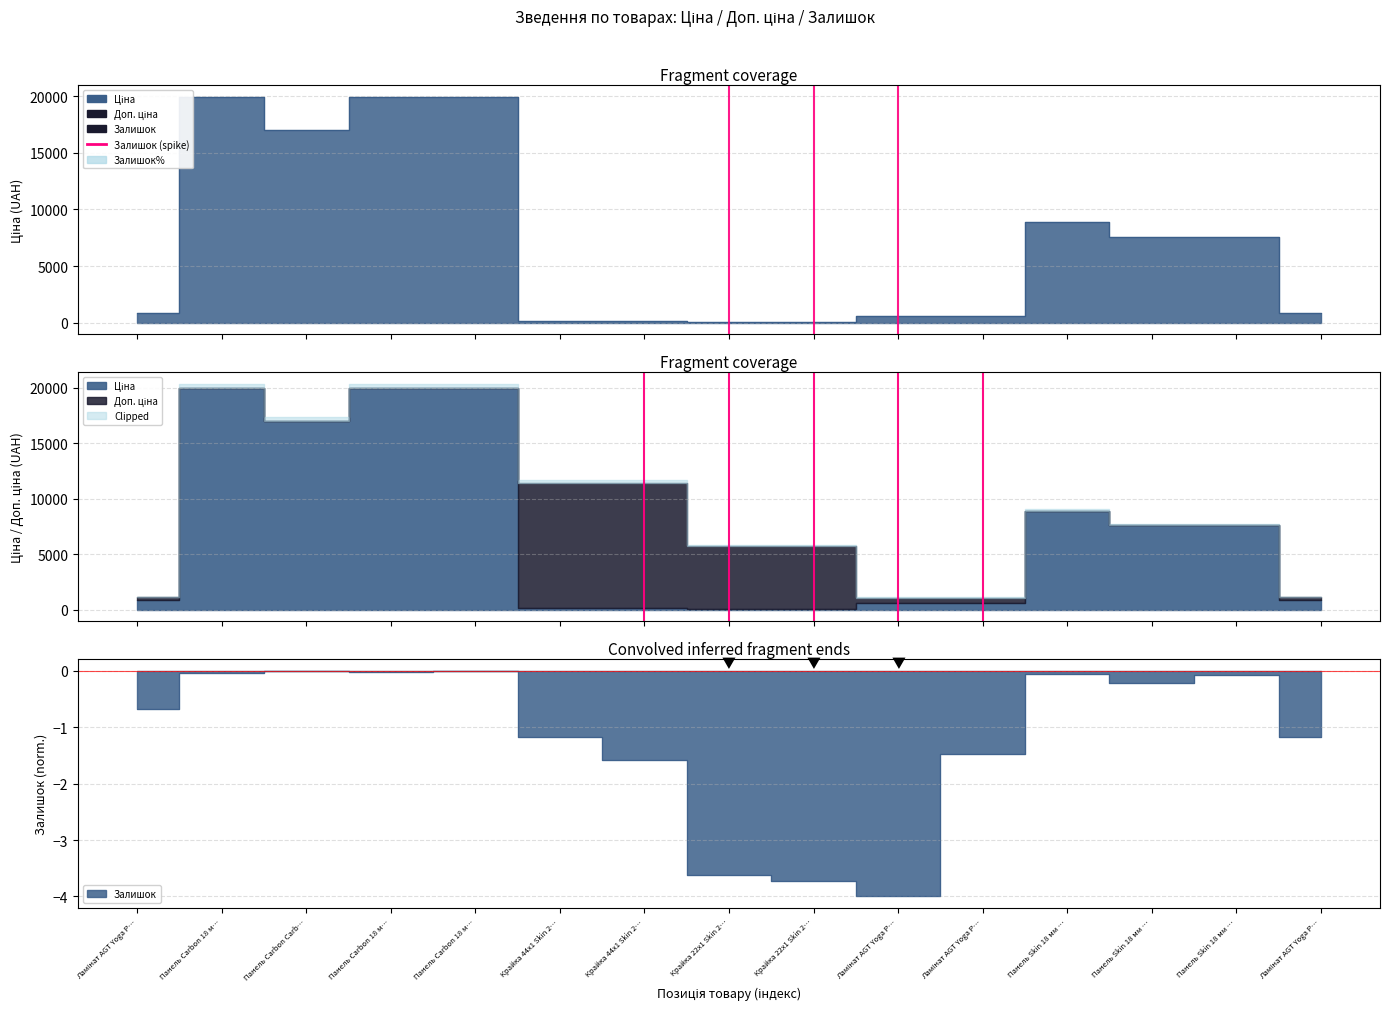

Is it true that Залишок equals -5.3 at Ламінат AGT Yoga P…?

False